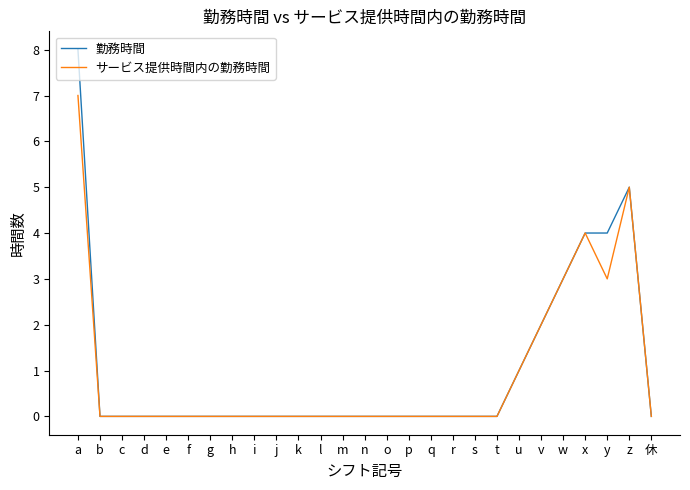

Does the chart display data point markers on the line(s)?

No